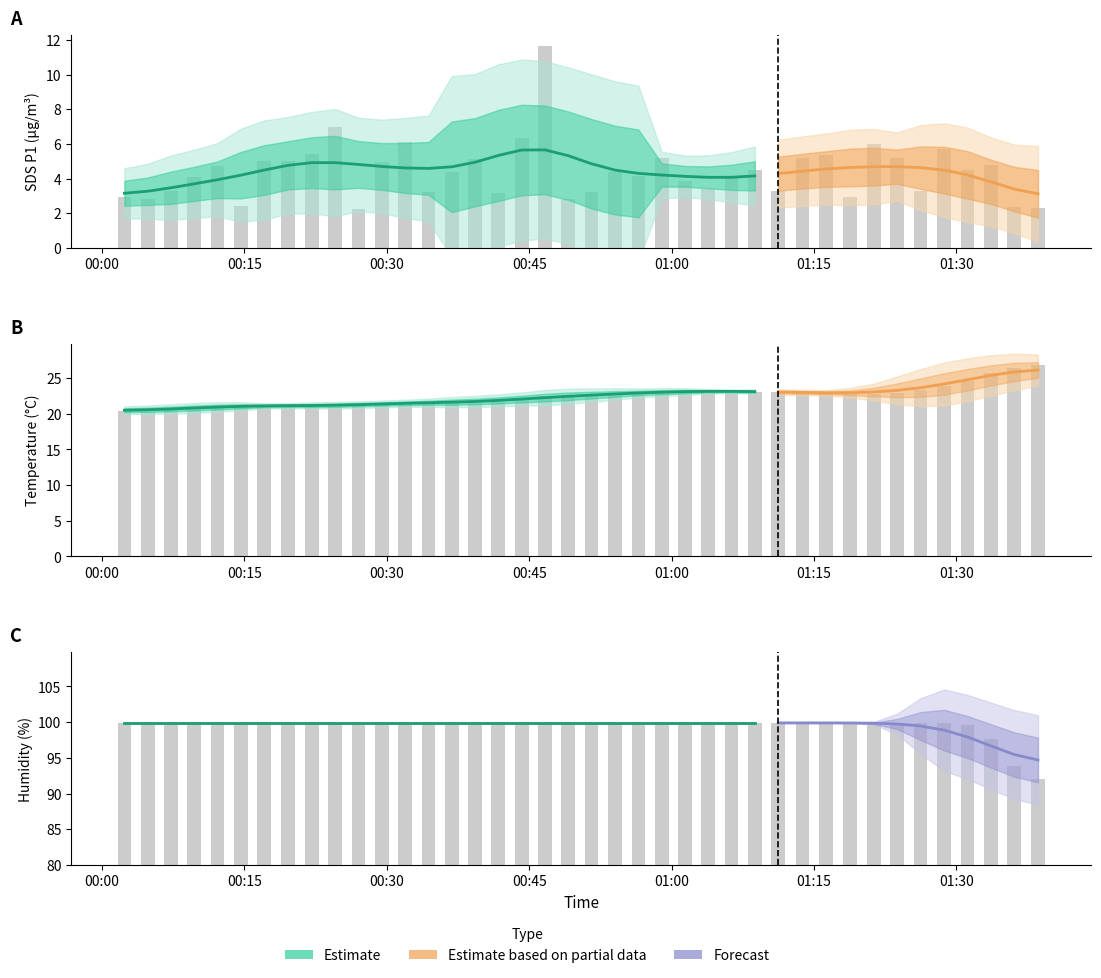

The Humidity series shows 35.1 at 00:45. True or false?

False